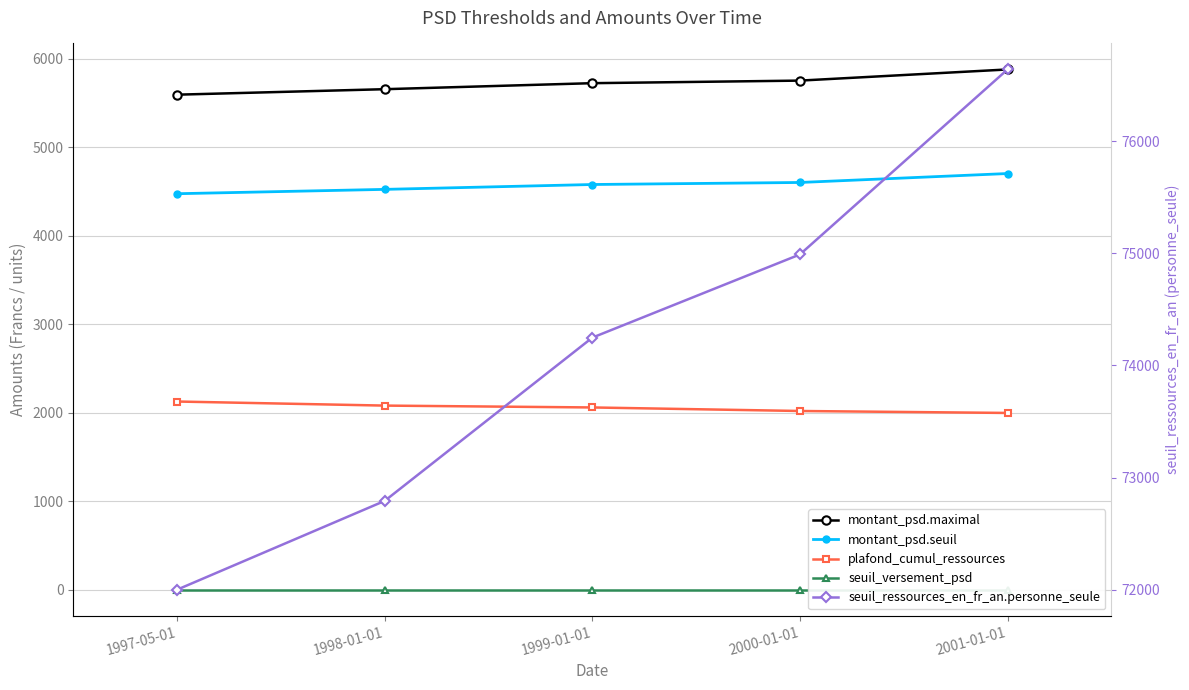

Where is seuil_ressources_en_fr_an.personne_seule nearest to the value 74320?

1999-01-01